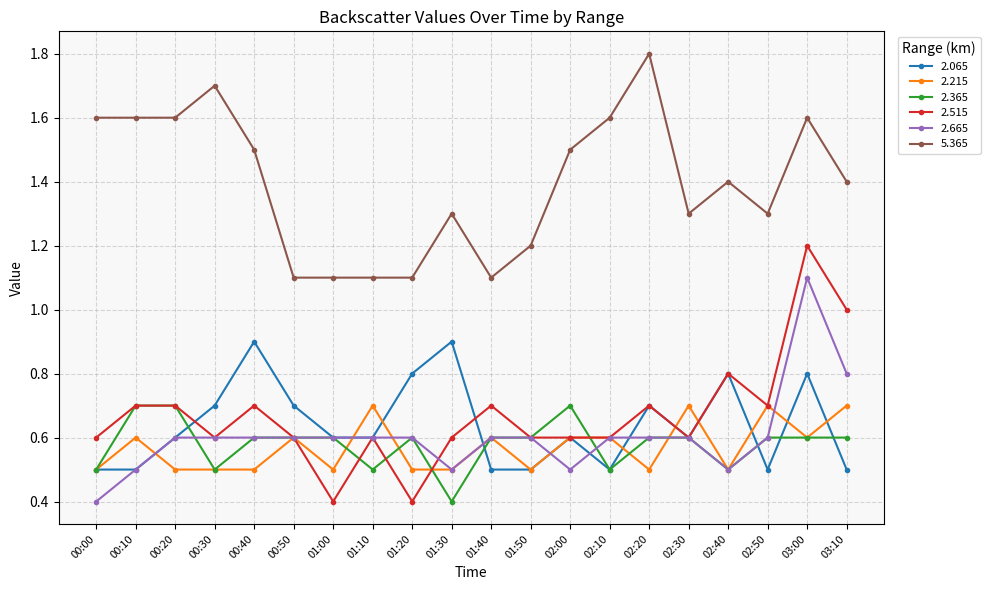

Count the 2.065 values in the range 0 to 1.

20